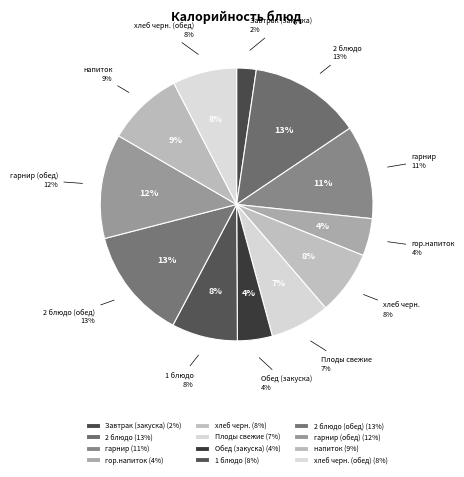

True or false: хлеб черн. accounts for 8% of the total.

True